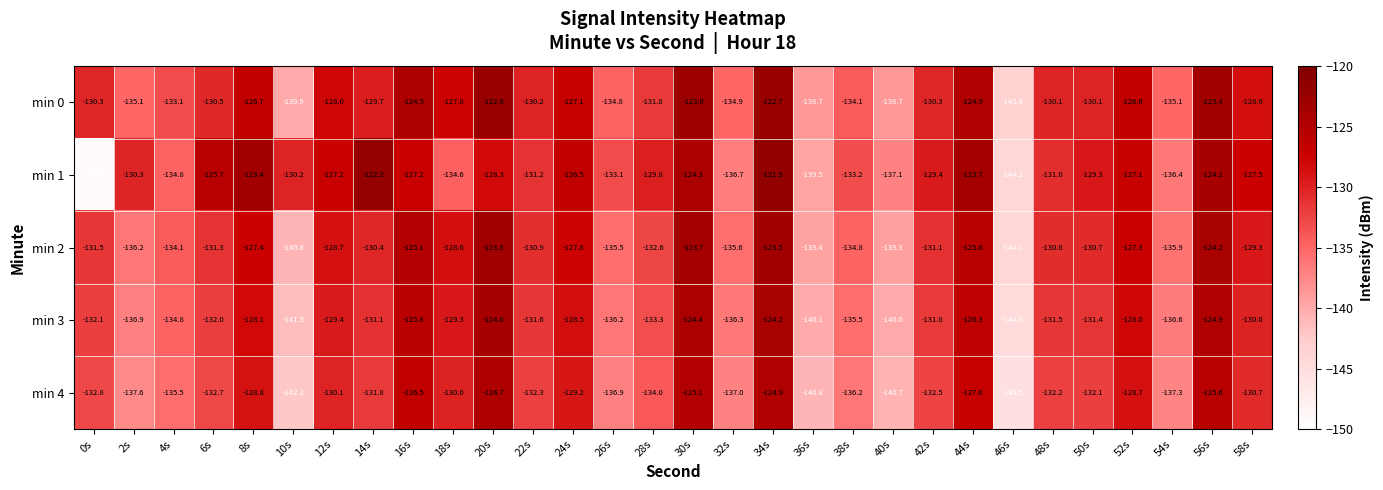

Count the number of data series in this chart.

5